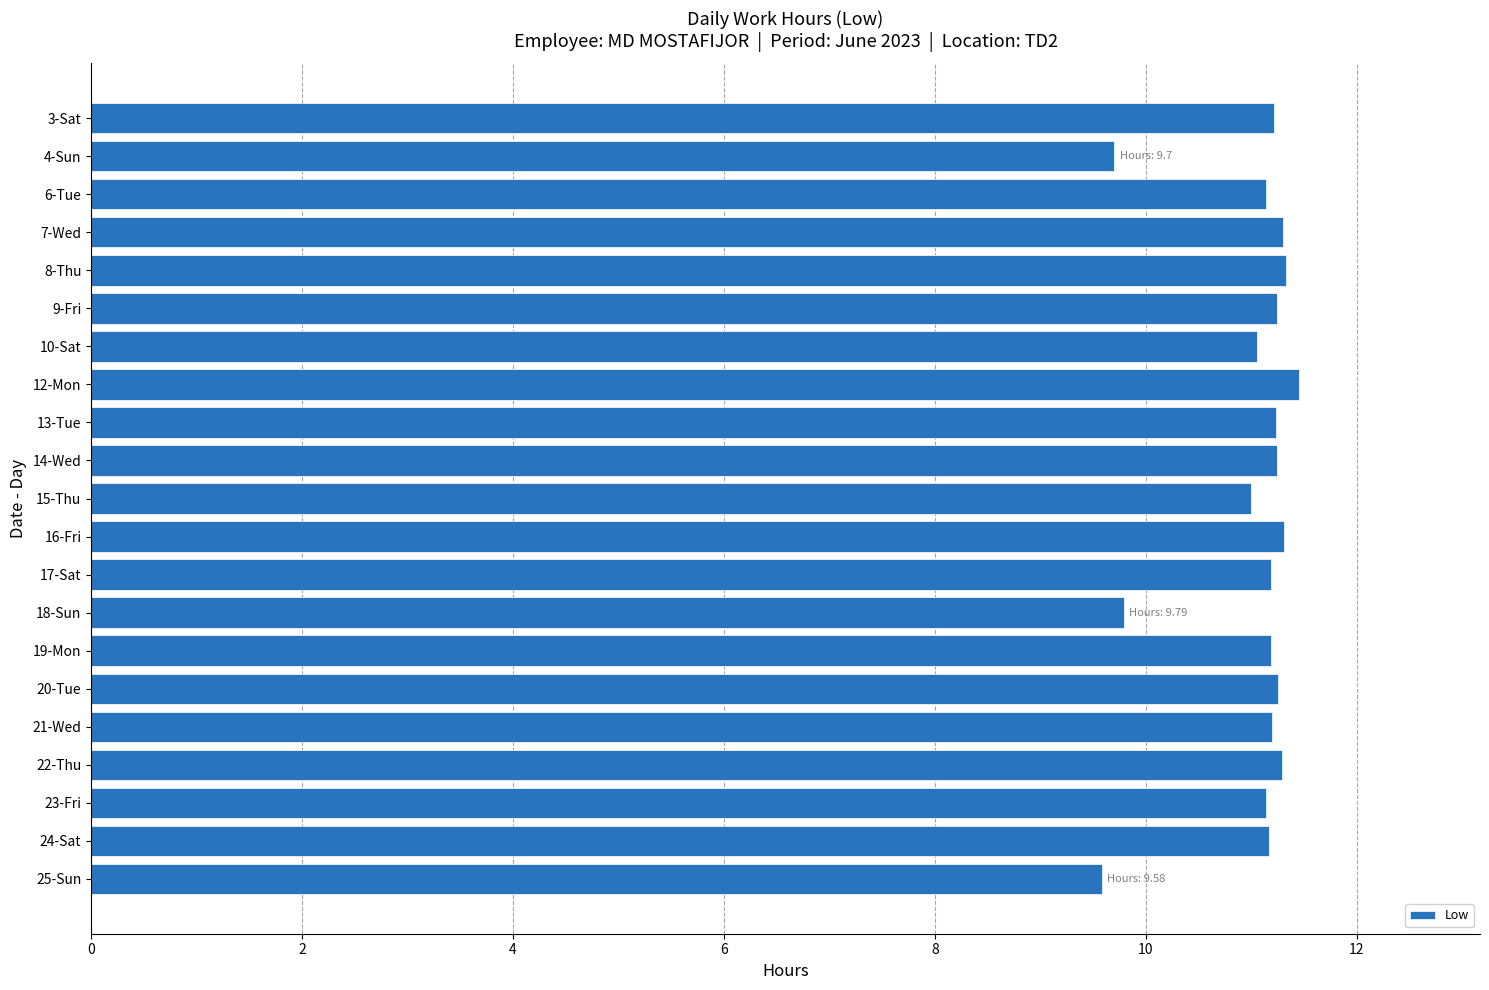

Does the chart contain any negative values?

No